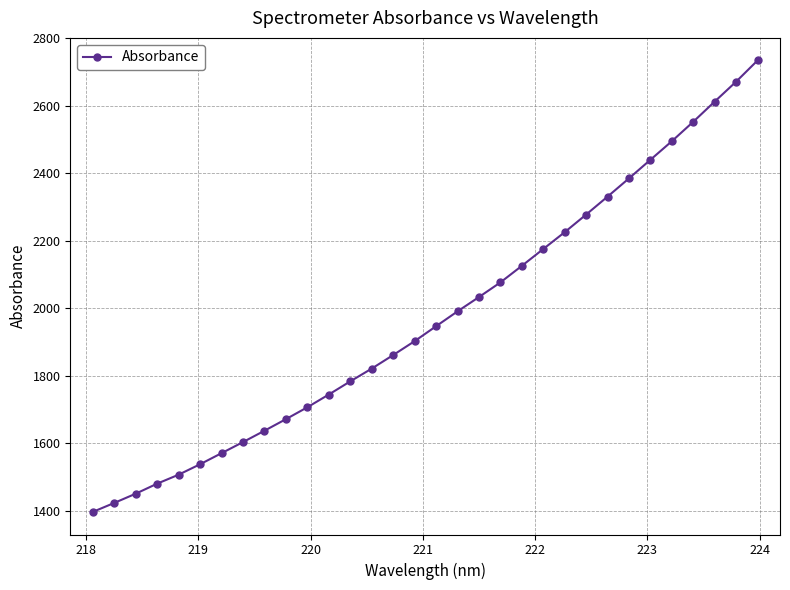

What is the minimum value shown in the chart?

1396.4